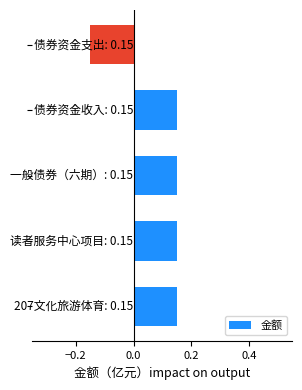

How many data points does each series have?

5